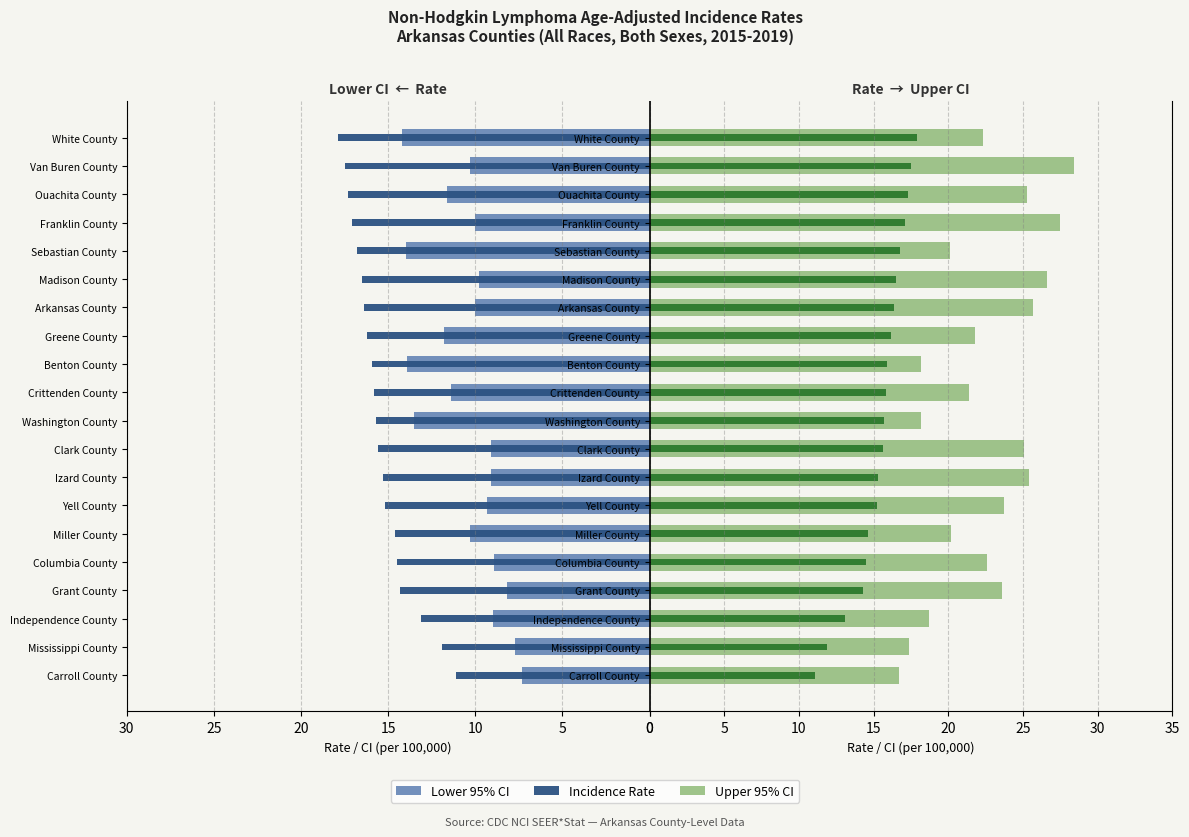

What is the difference between the second highest and minimum values in the Incidence Rate (right) series?

6.4